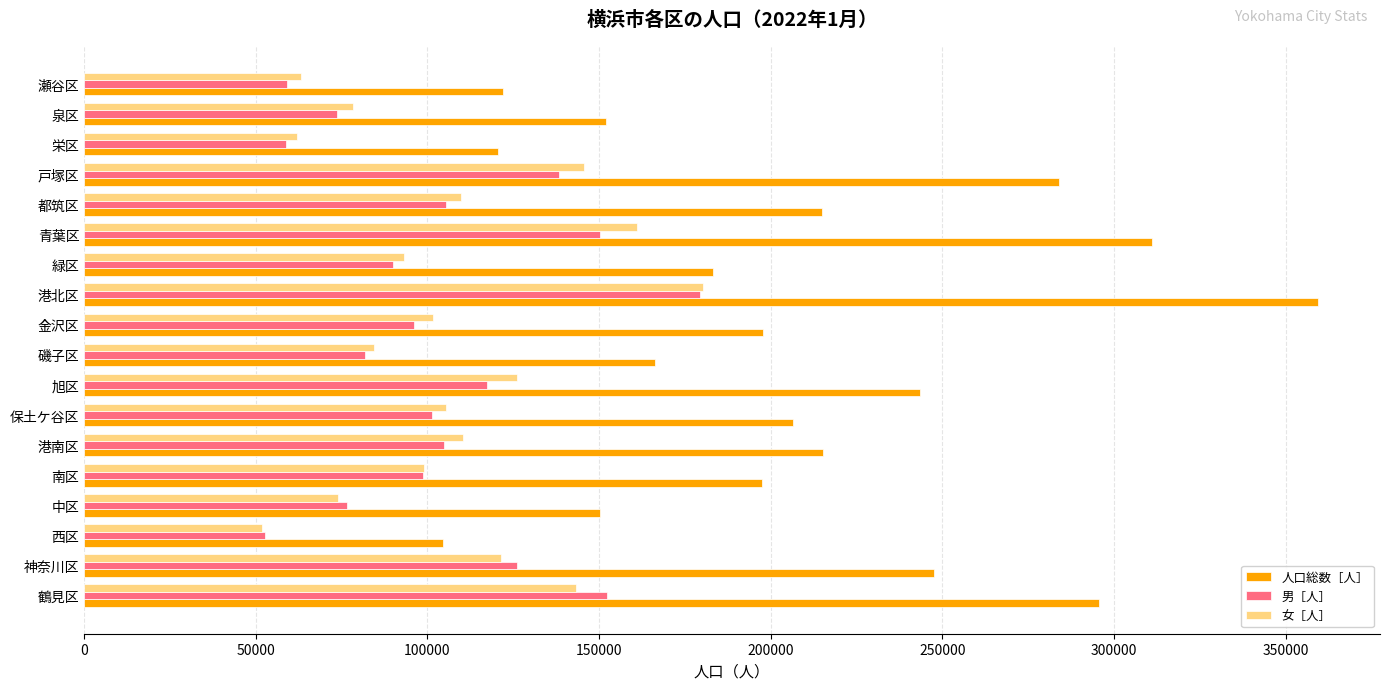

Which series has the largest range (max minus min)?

人口総数［人］